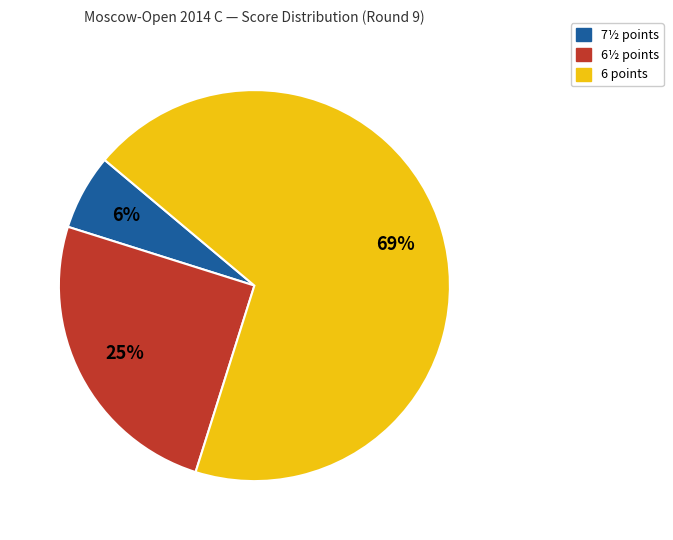

Is there any slice that represents more than half of the pie?

Yes